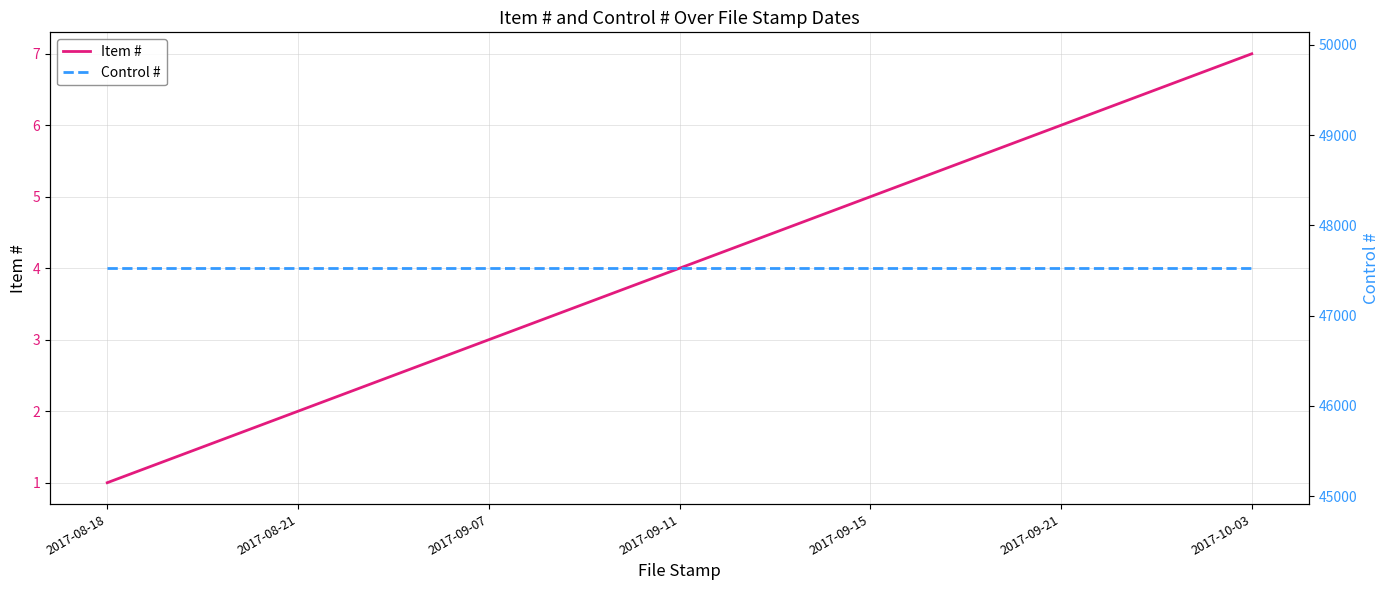

Which has a higher value, 2017-09-07 or 2017-10-03?

2017-10-03